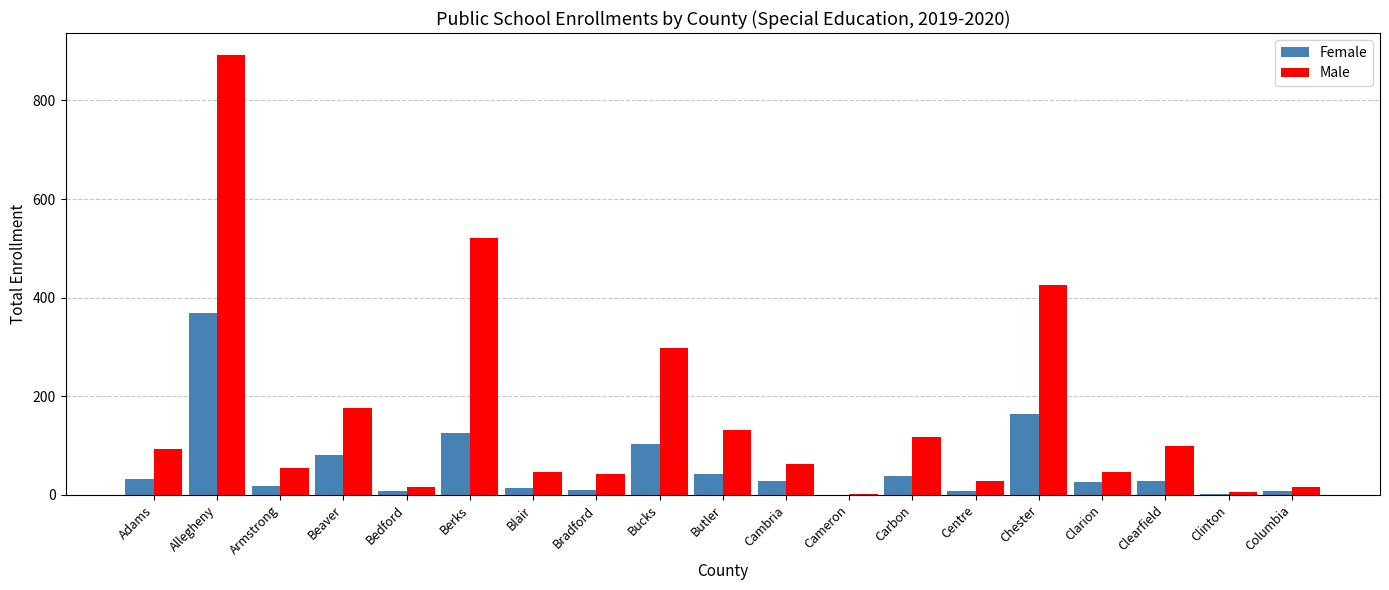

What is the difference between the Male values at Berks and Bedford?

503